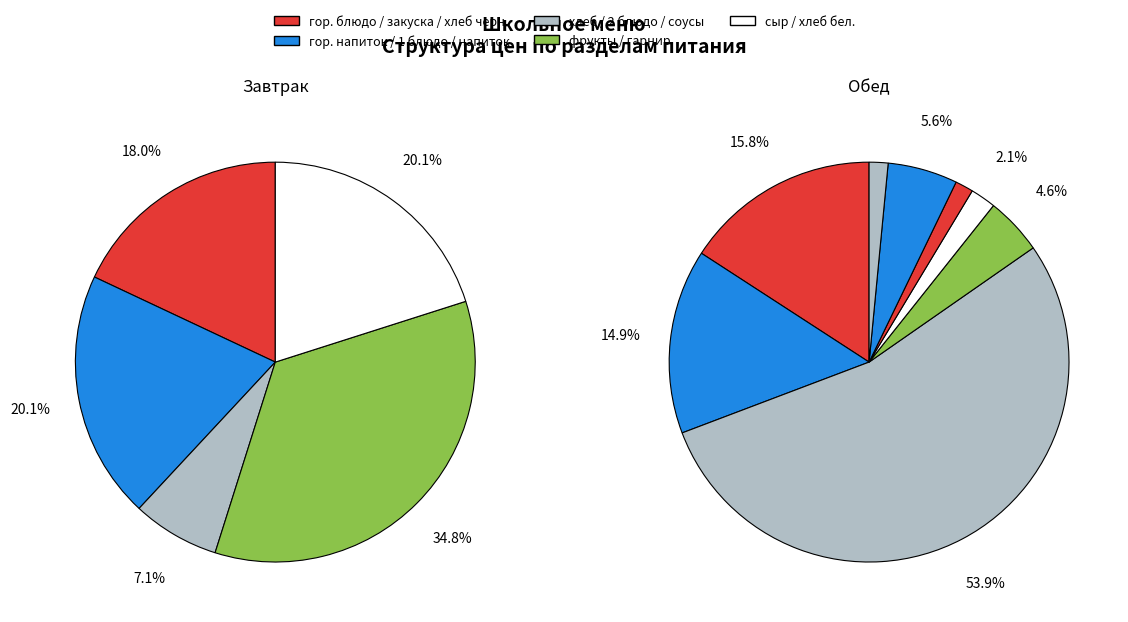

Does any single category account for the majority?

No